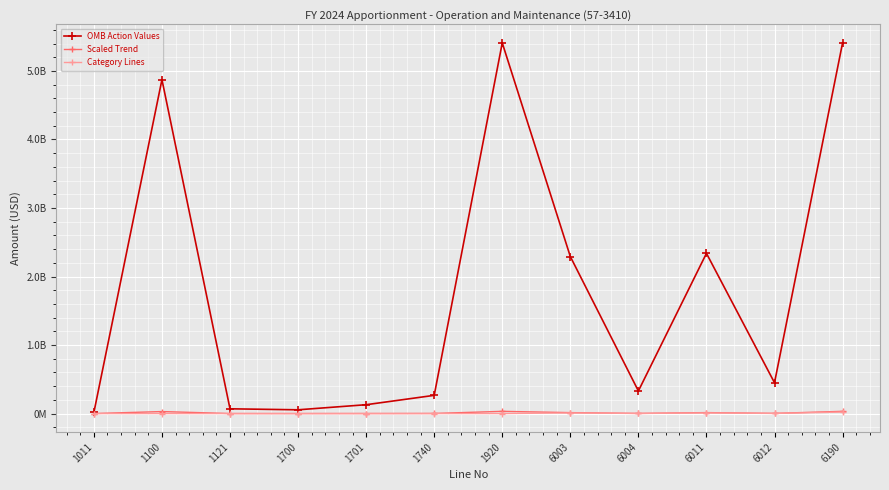

Does the chart have visible grid lines?

Yes